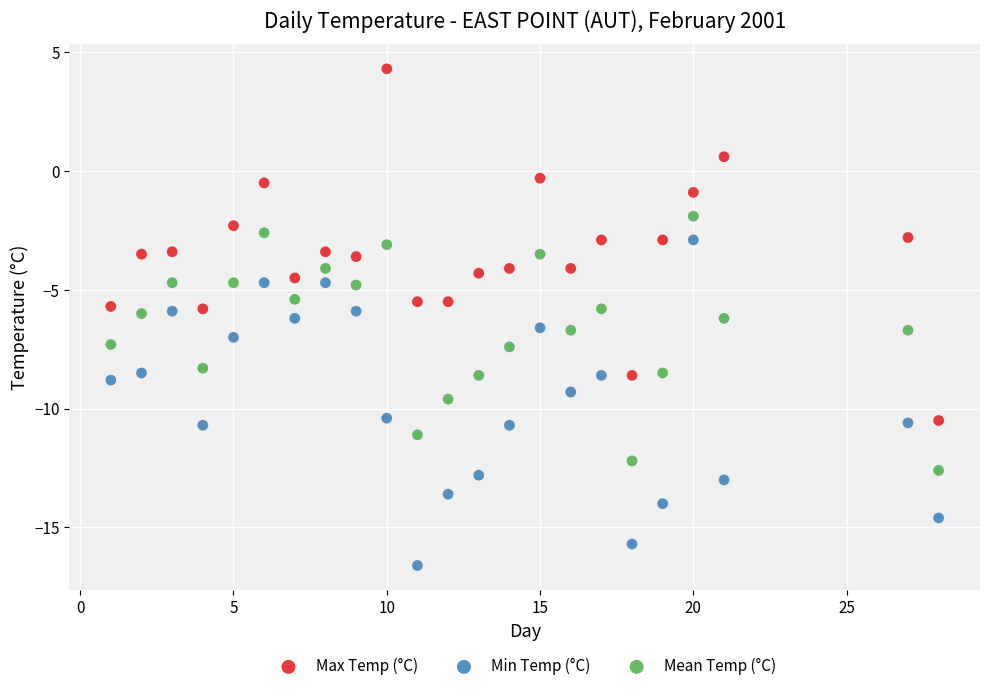

What is the X range (max minus min) for the scatter plot?

27.0